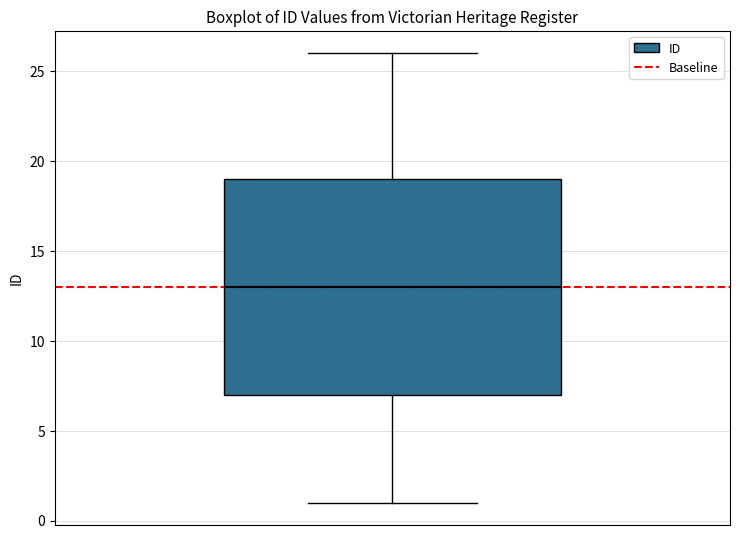

Where does the upper whisker of the box end on the y-axis? The values are not printed on the chart, so give them approximately, as read against the axis.

26